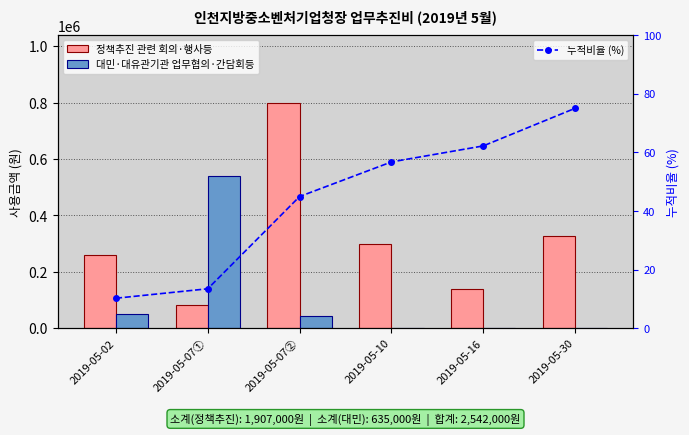

What is the sum of the 정책추진 관련 회의·행사등 values at 2019-05-30 and 2019-05-10?

626000.0